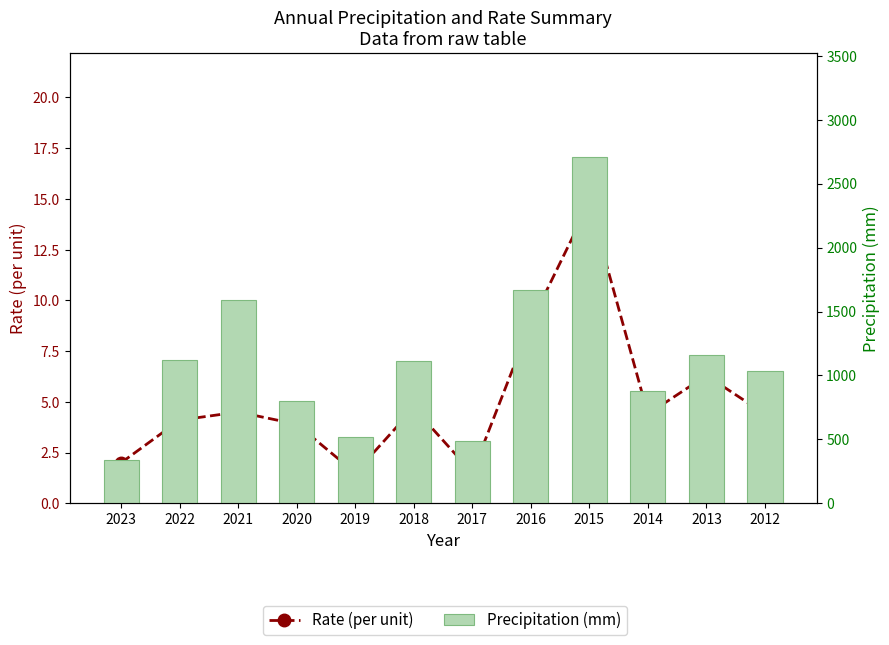

List the labels in order of Precipitation (mm) value, smallest first.

2023, 2017, 2019, 2020, 2014, 2012, 2018, 2022, 2013, 2021, 2016, 2015